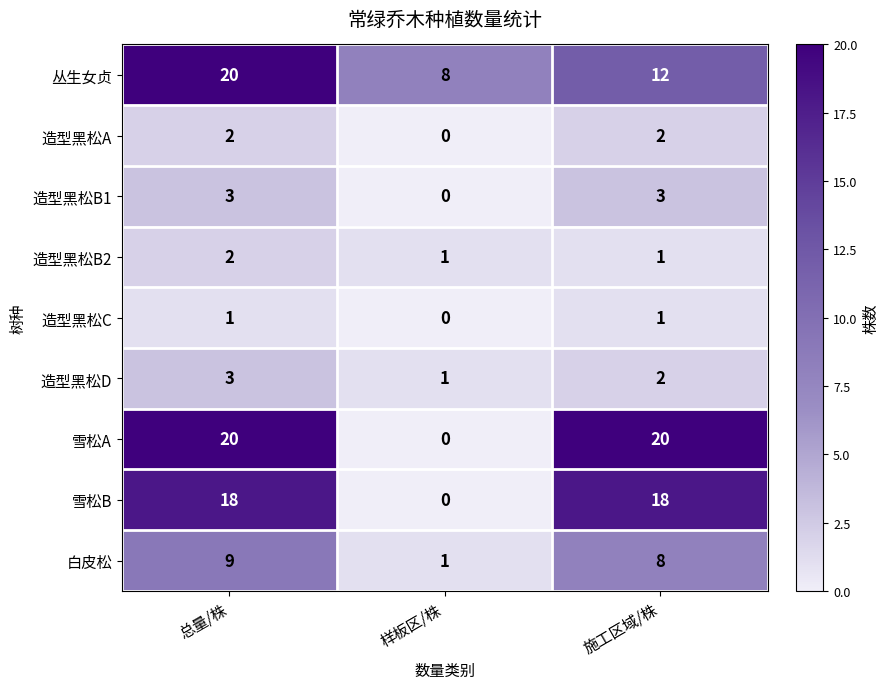

At how many categories does at least one series exceed 16?

2